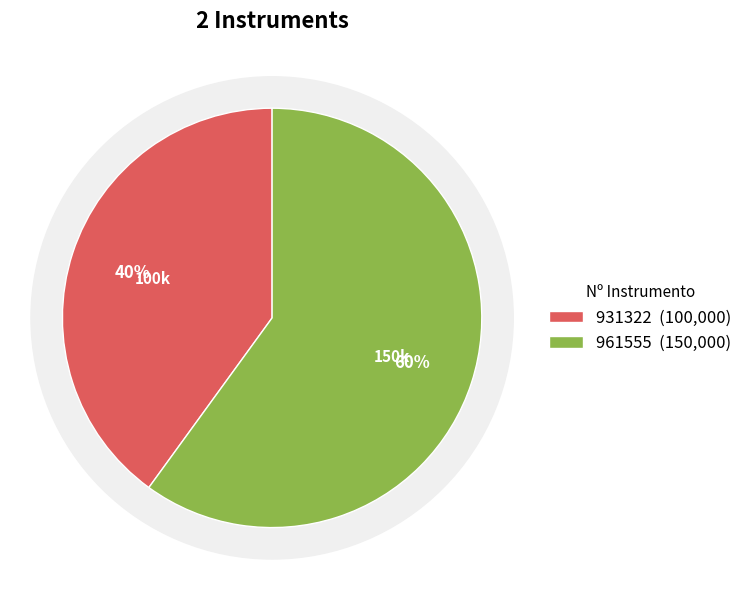

To the nearest percent, what percentage of the pie is 931322?

40%